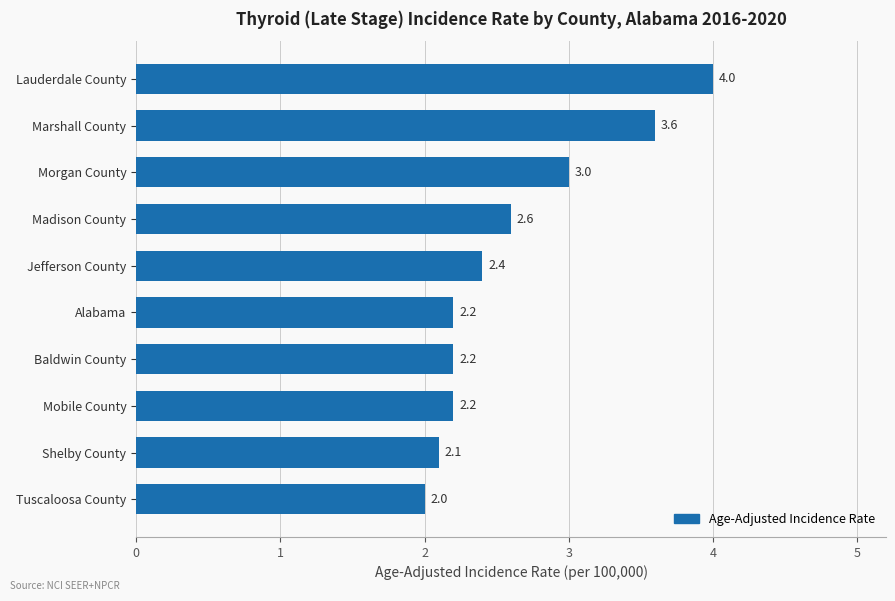

Reading bottom to top, transcribe all the data shown in this chart.

Tuscaloosa County=2.0	Shelby County=2.1	Mobile County=2.2	Baldwin County=2.2	Alabama=2.2	Jefferson County=2.4	Madison County=2.6	Morgan County=3.0	Marshall County=3.6	Lauderdale County=4.0